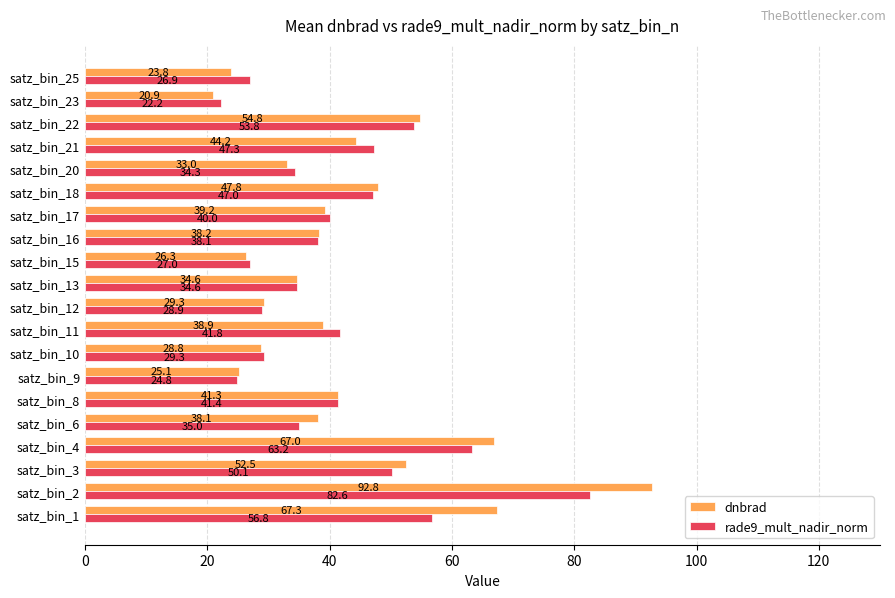

At which category does the chart reach its peak across all series?

satz_bin_2